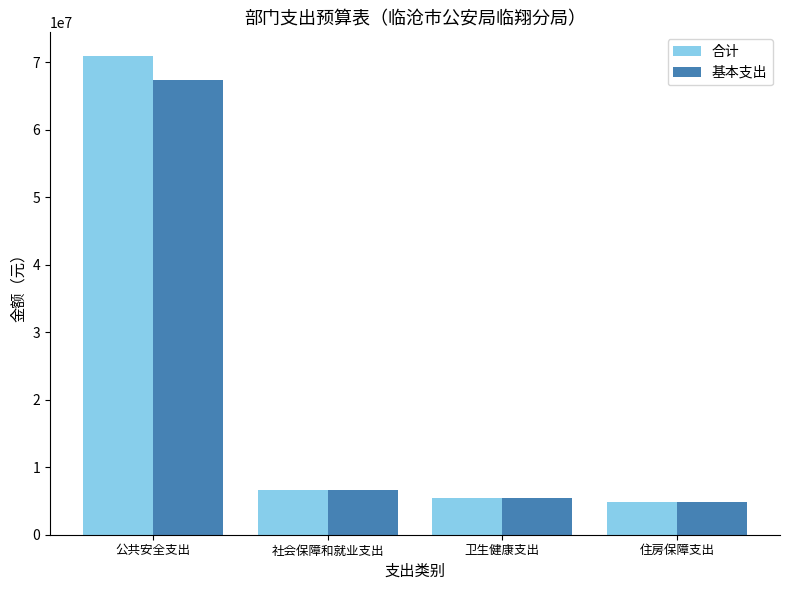

Count the number of data series in this chart.

2